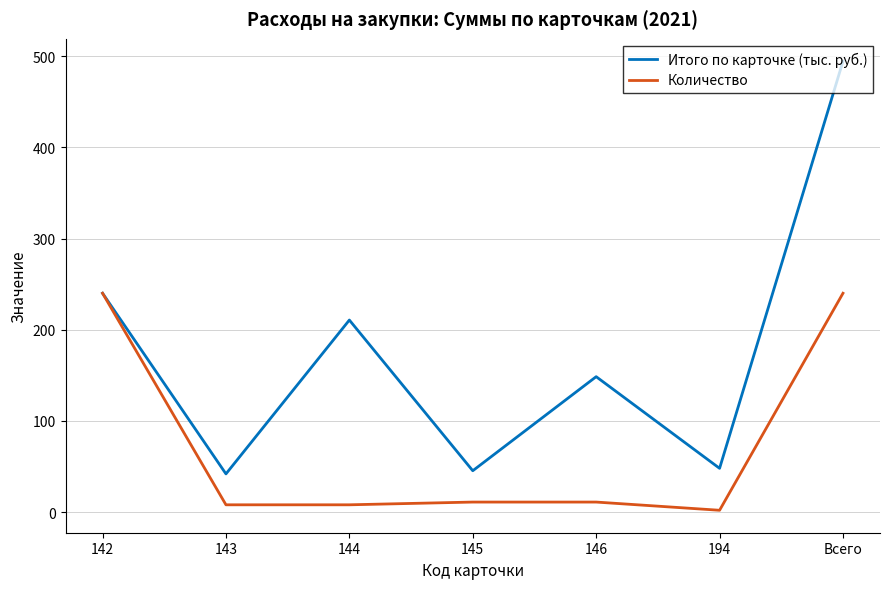

What is the difference between the maximum and minimum values in the Итого по карточке (тыс. руб.) series?

452.5